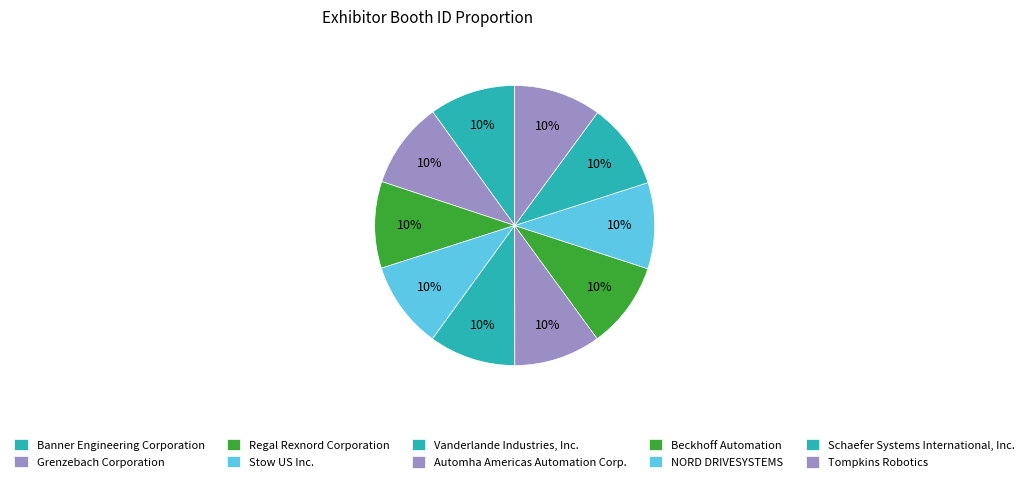

What percentage is the Grenzebach Corporation slice, to the nearest percent?

10%